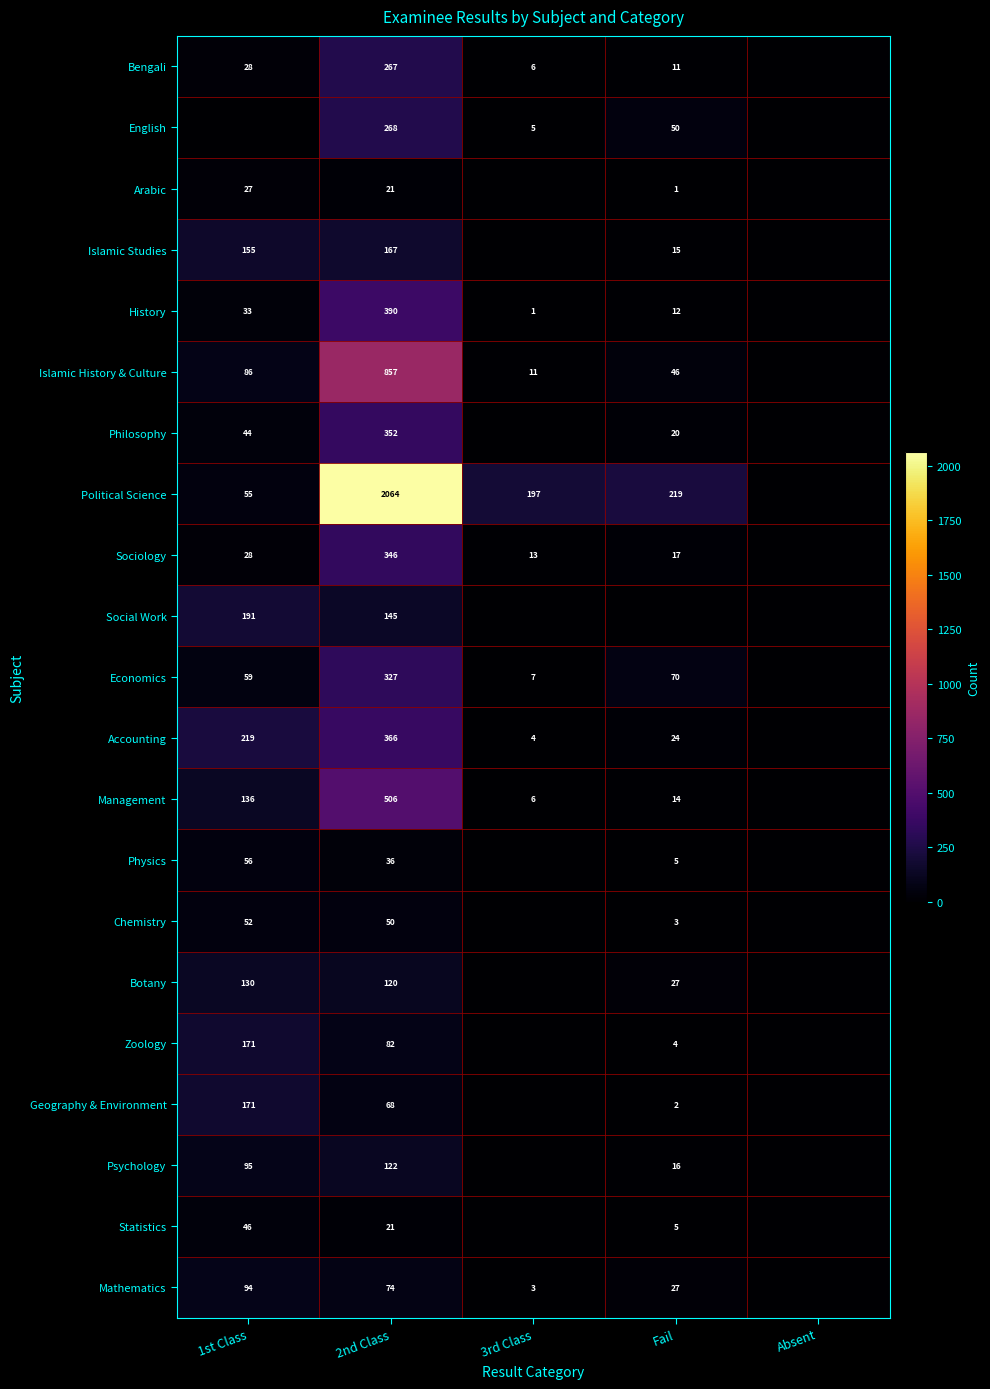

True or false: English has a value of 268 at 2nd Class.

True